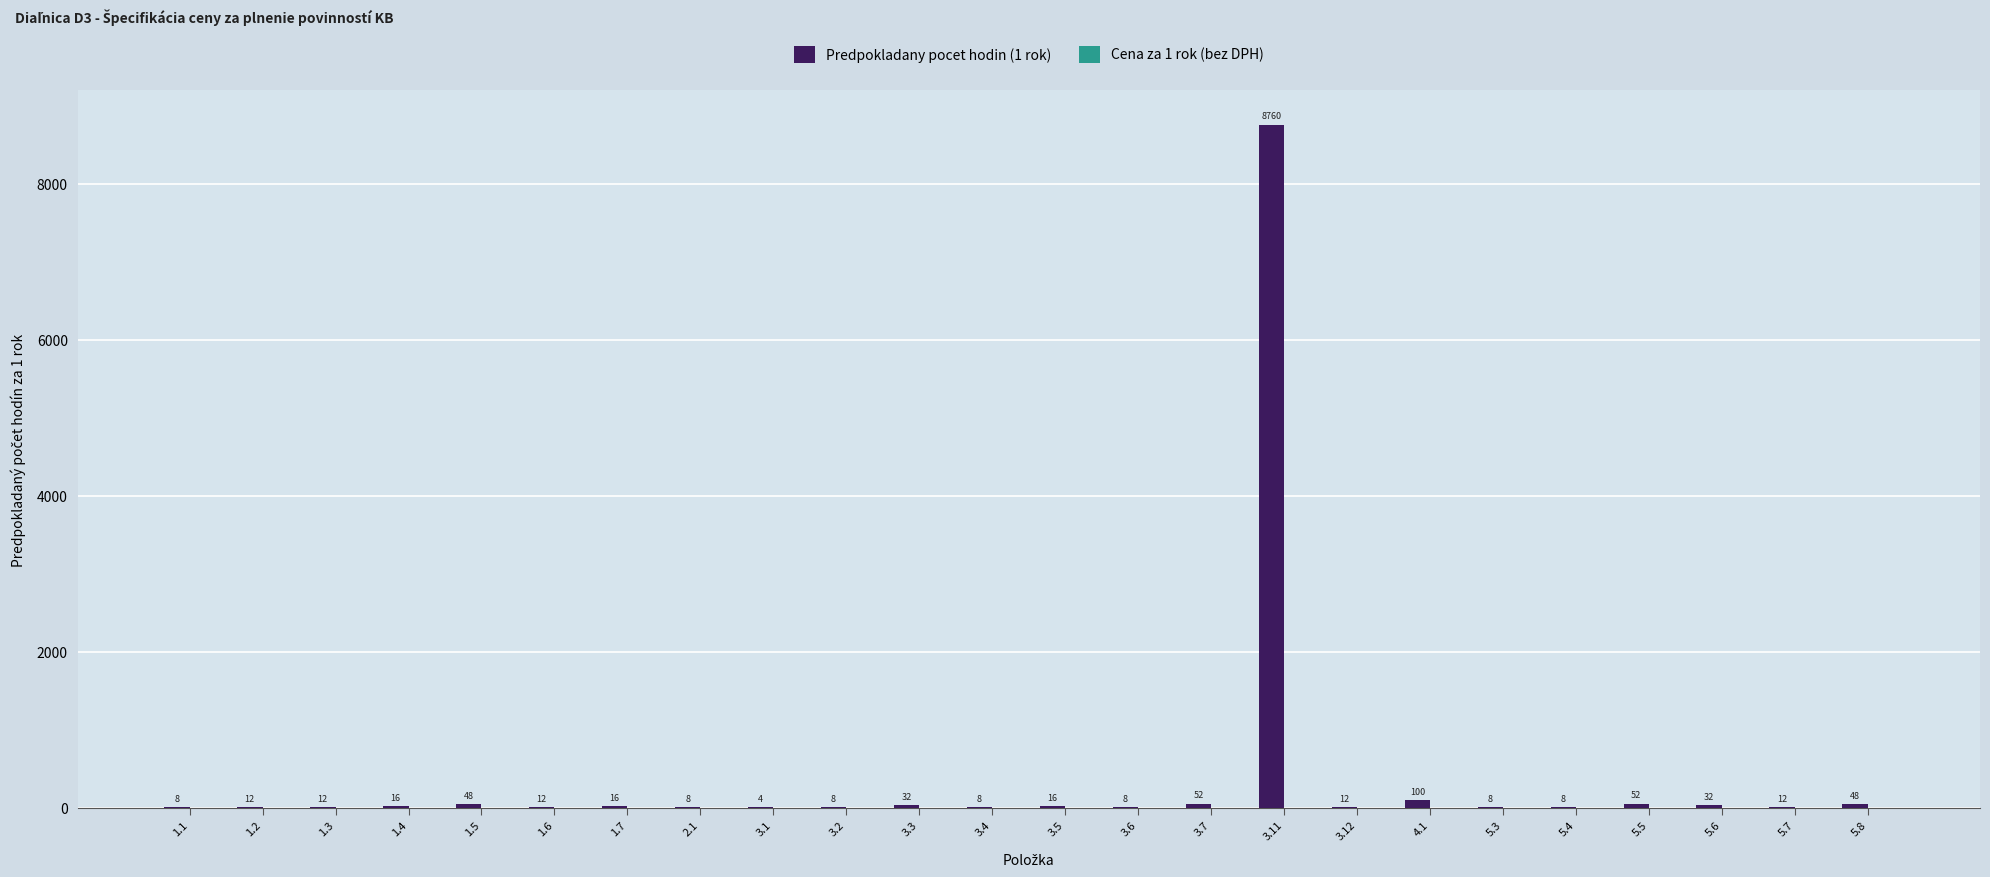

Which has a higher value, 1.6 or 3.4?

1.6